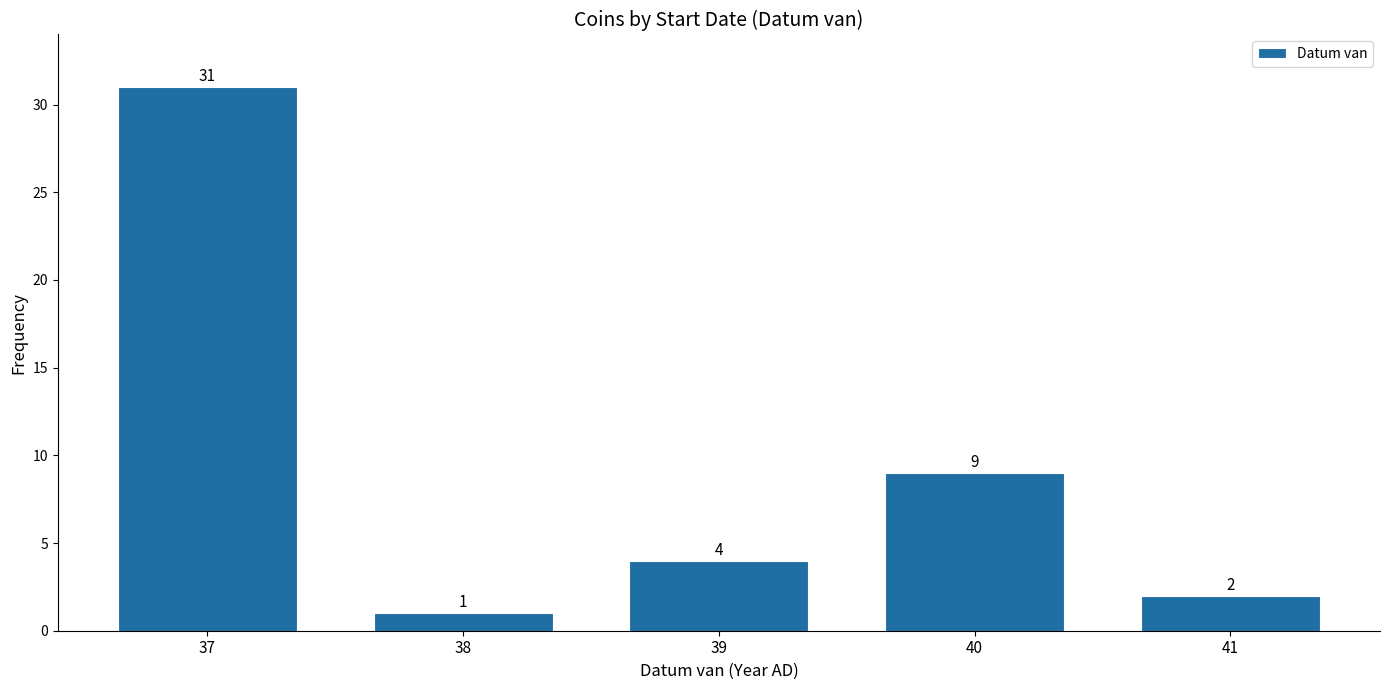

Reading left to right, what are all the values shown in this chart?

31	1	4	9	2